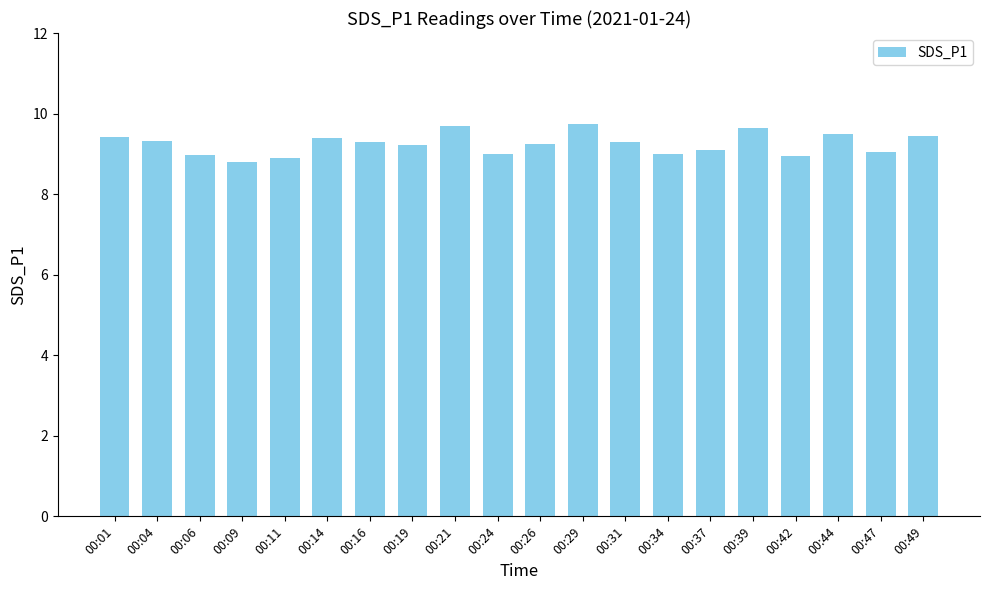

What is the greatest value displayed?

9.8